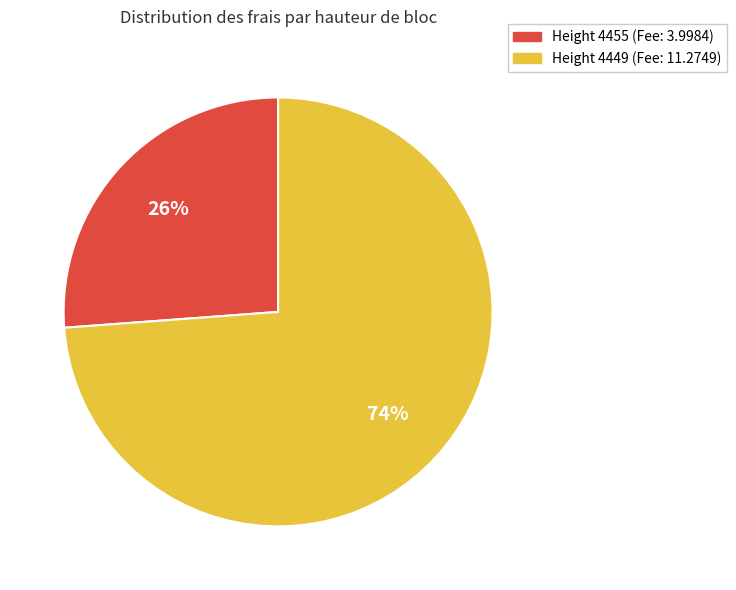

To the nearest percent, what is the average slice percentage?

50%